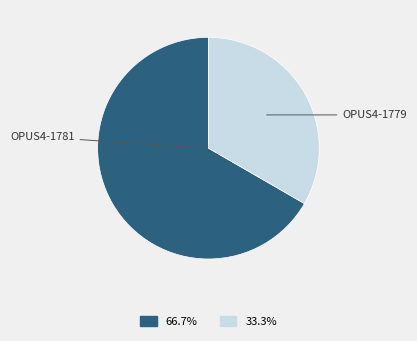

Is there any slice that represents more than half of the pie?

Yes